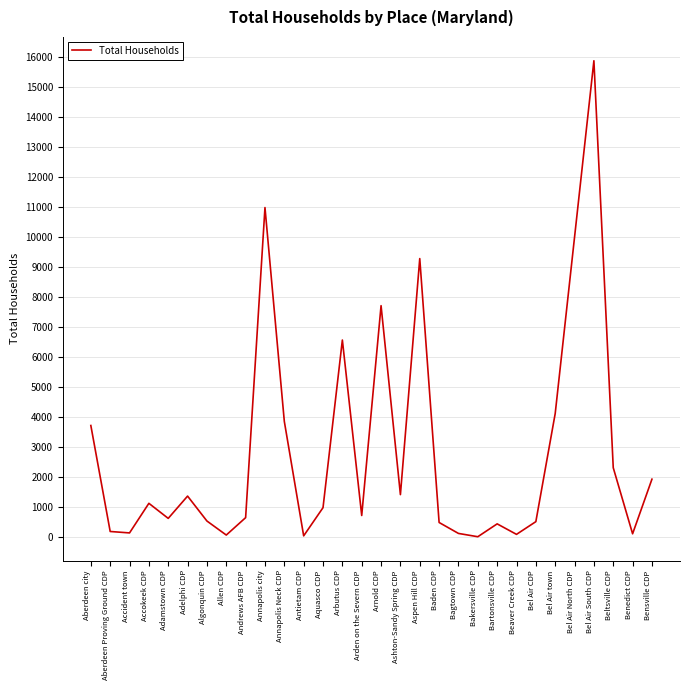

What is the difference between the values at Annapolis Neck CDP and Bel Air South CDP?

12026